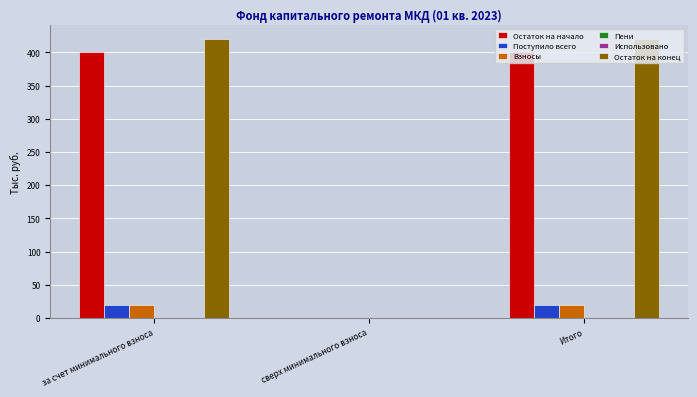

What is the sum of the Поступило всего values at Итого and сверх минимального взноса?

19.4